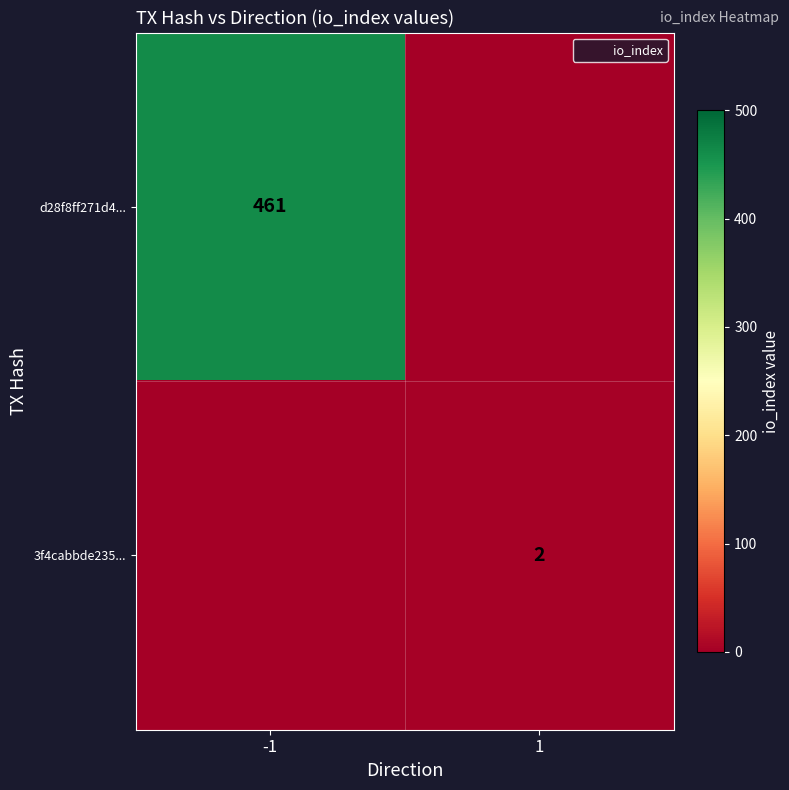

How many categories are shown in the chart?

2